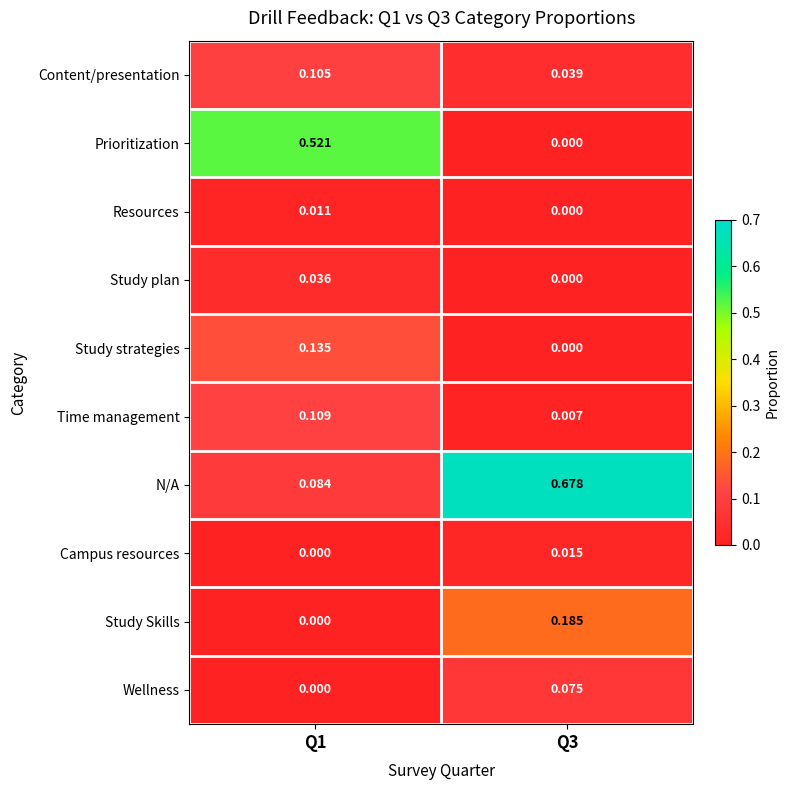

List the series in order of their peak value, lowest first.

Resources, Campus resources, Study plan, Wellness, Content/presentation, Time management, Study strategies, Study Skills, Prioritization, N/A